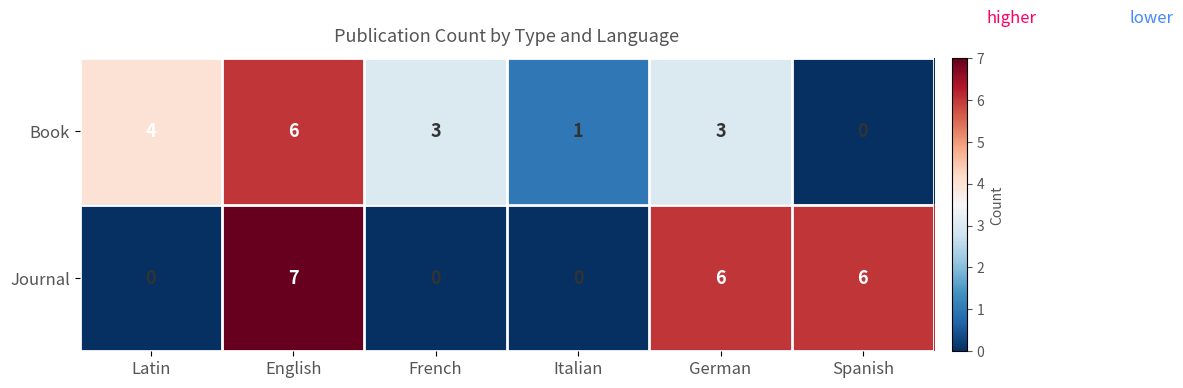

What is the total value across all series at German?

9